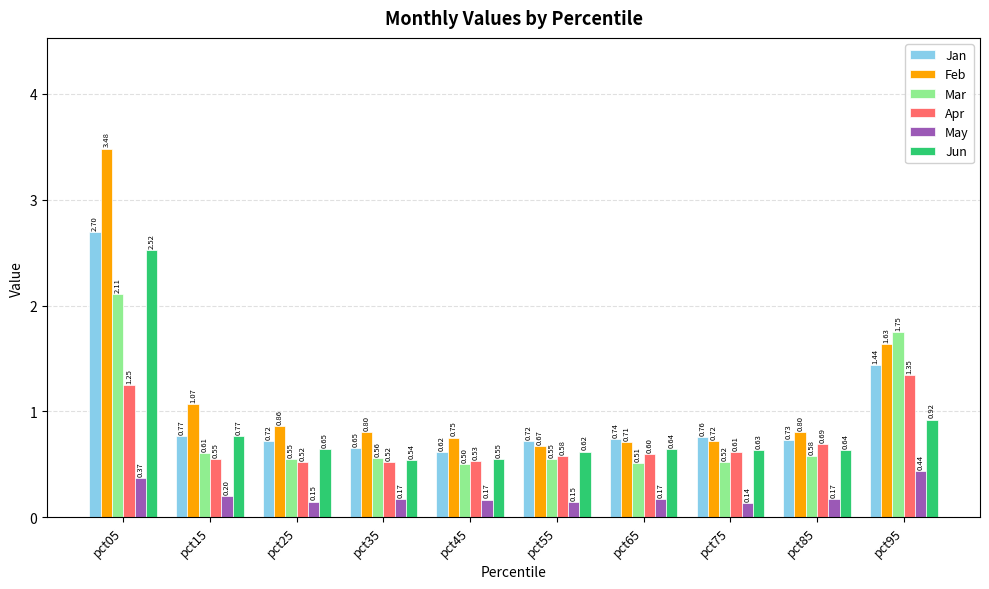

Does the chart contain stacked bars?

No